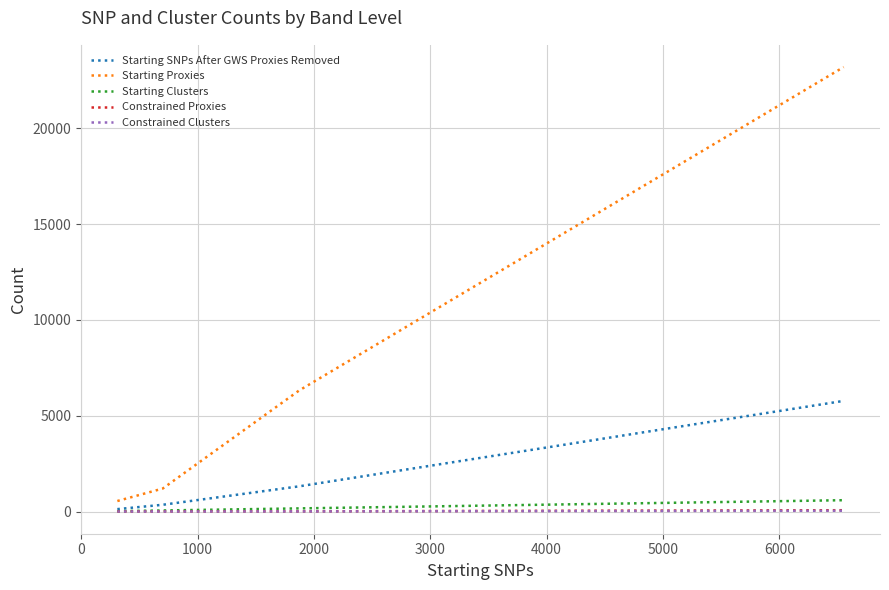

True or false: Starting Proxies and Constrained Proxies cross at least once.

False